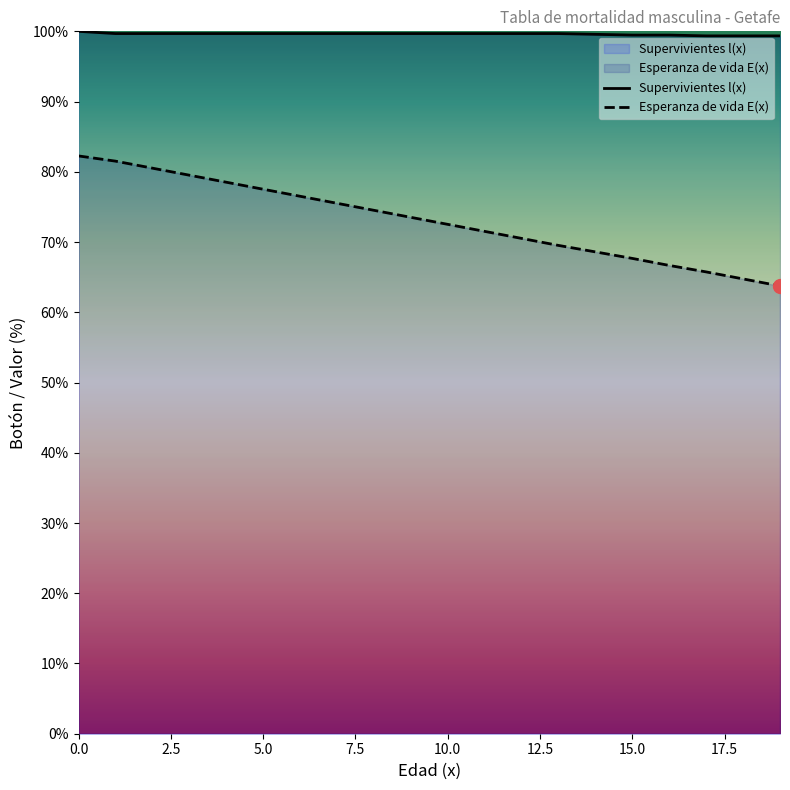

The value of Esperanza de vida E(x) at 5.0 is 77.5. True or false?

True